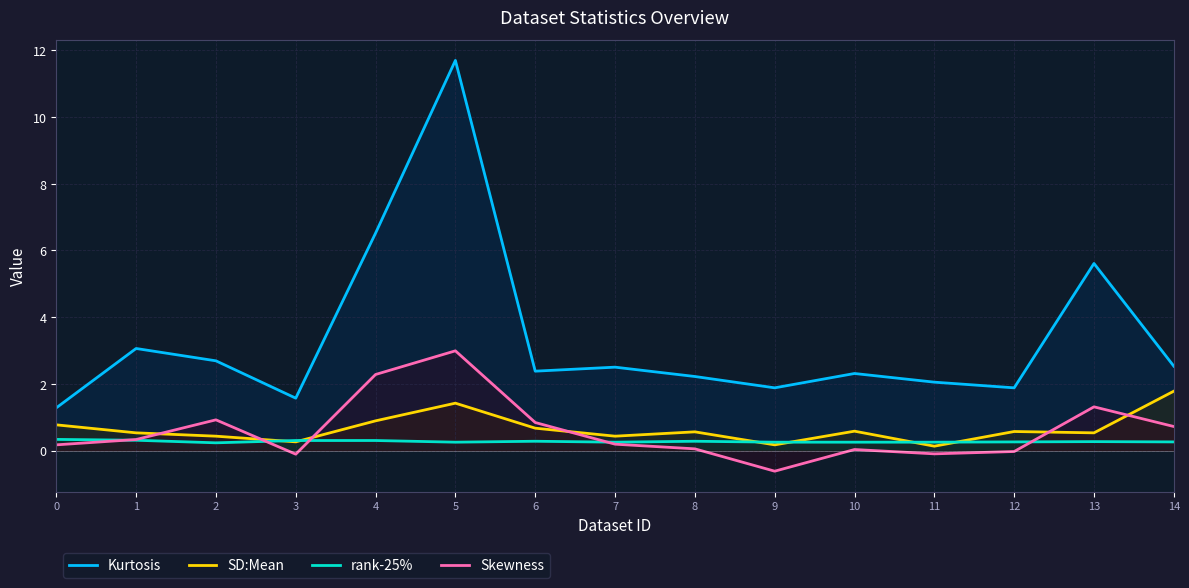

Reading right to left, transcribe all the data shown in this chart.

Kurtosis: 14=2.5	13=5.6	12=1.9	11=2.0	10=2.3	9=1.9	8=2.2	7=2.5	6=2.4	5=11.7	4=6.5	3=1.6	2=2.7	1=3.1	0=1.3
SD:Mean: 14=1.8	13=0.5	12=0.6	11=0.1	10=0.6	9=0.2	8=0.6	7=0.4	6=0.7	5=1.4	4=0.9	3=0.3	2=0.4	1=0.5	0=0.8
rank-25%: 14=0.3	13=0.3	12=0.3	11=0.2	10=0.2	9=0.2	8=0.3	7=0.2	6=0.3	5=0.2	4=0.3	3=0.3	2=0.2	1=0.3	0=0.3
Skewness: 14=0.7	13=1.3	12=-0.0	11=-0.1	10=0.0	9=-0.6	8=0.1	7=0.2	6=0.8	5=3.0	4=2.3	3=-0.1	2=0.9	1=0.3	0=0.2